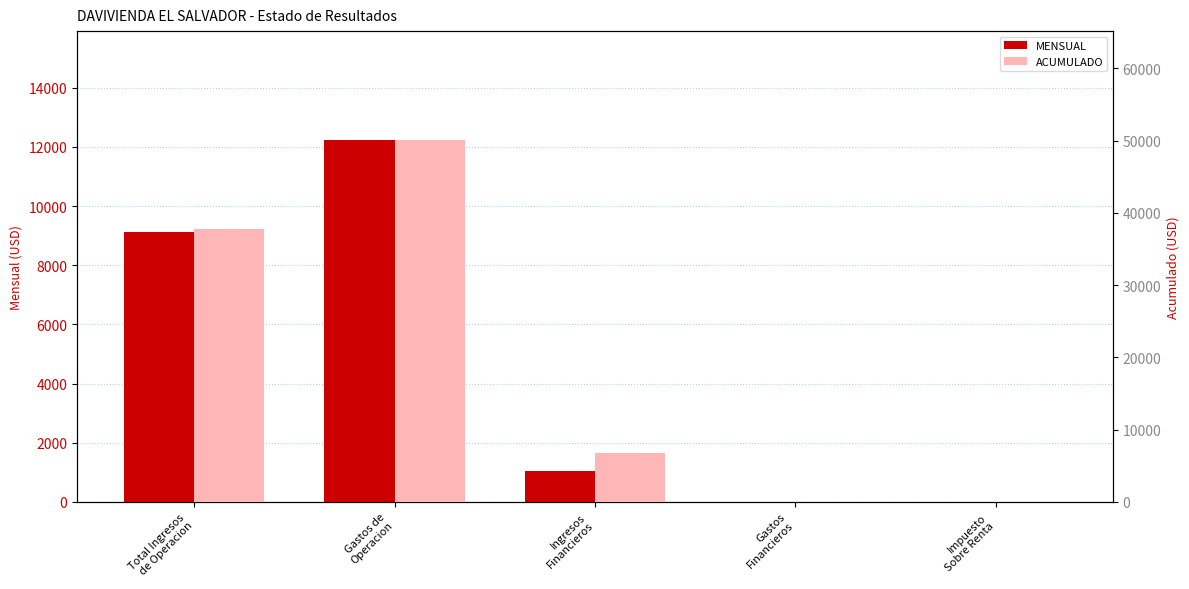

Reading right to left, what are all the values shown in this chart?

MENSUAL: Impuesto
Sobre Renta=0.0	Gastos
Financieros=0.0	Ingresos
Financieros=1059.0	Gastos de
Operacion=12239.2	Total Ingresos
de Operacion=9134.2
ACUMULADO: Impuesto
Sobre Renta=0.0	Gastos
Financieros=0.0	Ingresos
Financieros=6736.1	Gastos de
Operacion=50130.1	Total Ingresos
de Operacion=37802.0